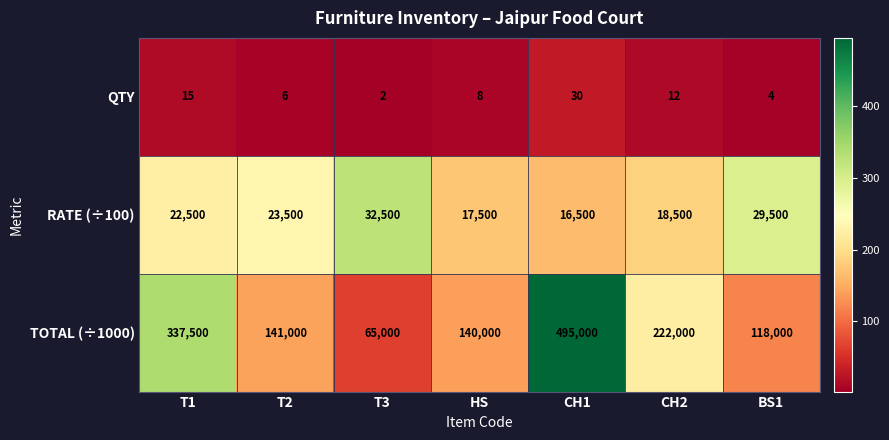

What is the sum of the RATE (÷100) values at CH1 and CH2?

35000